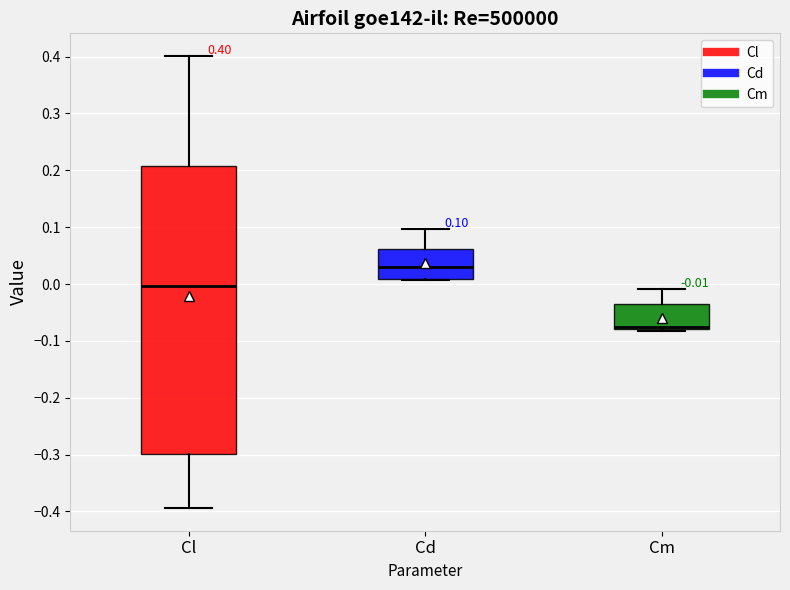

Comparing the boxes themselves (not the whiskers), which one is the tallest?

Cl